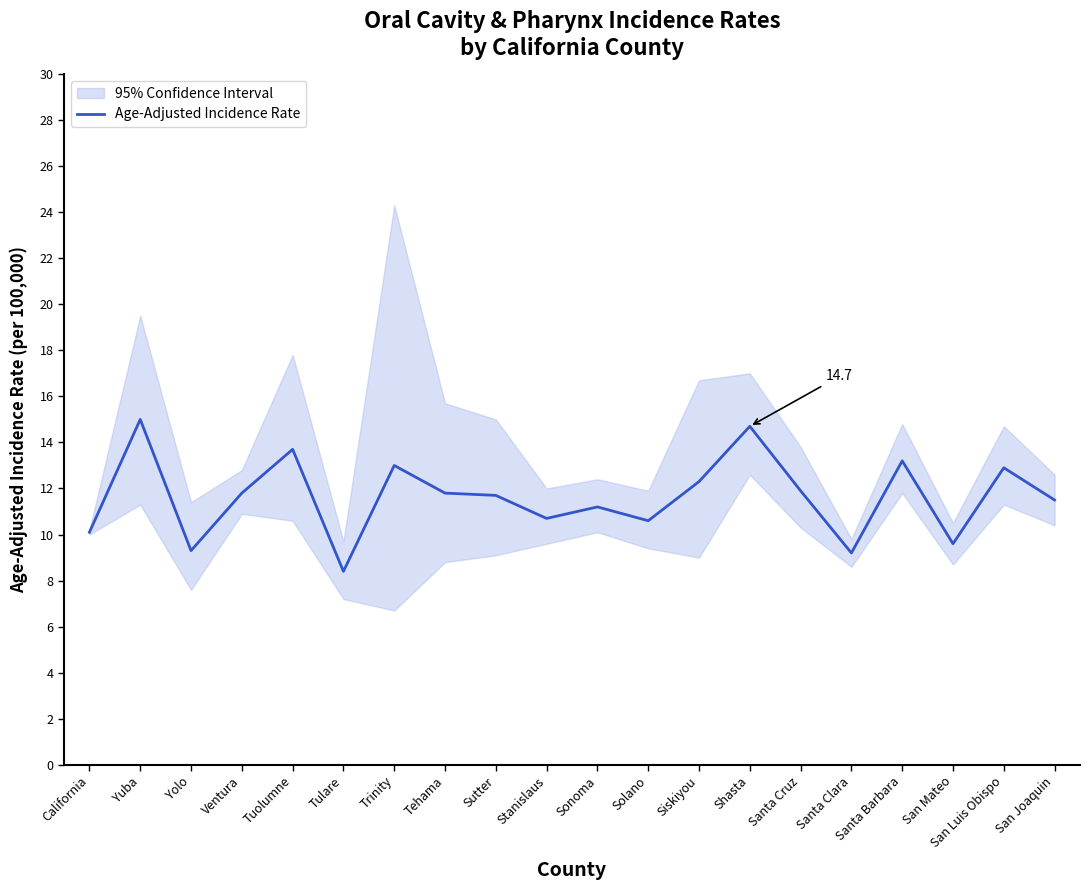

How many lines are shown in the chart?

1